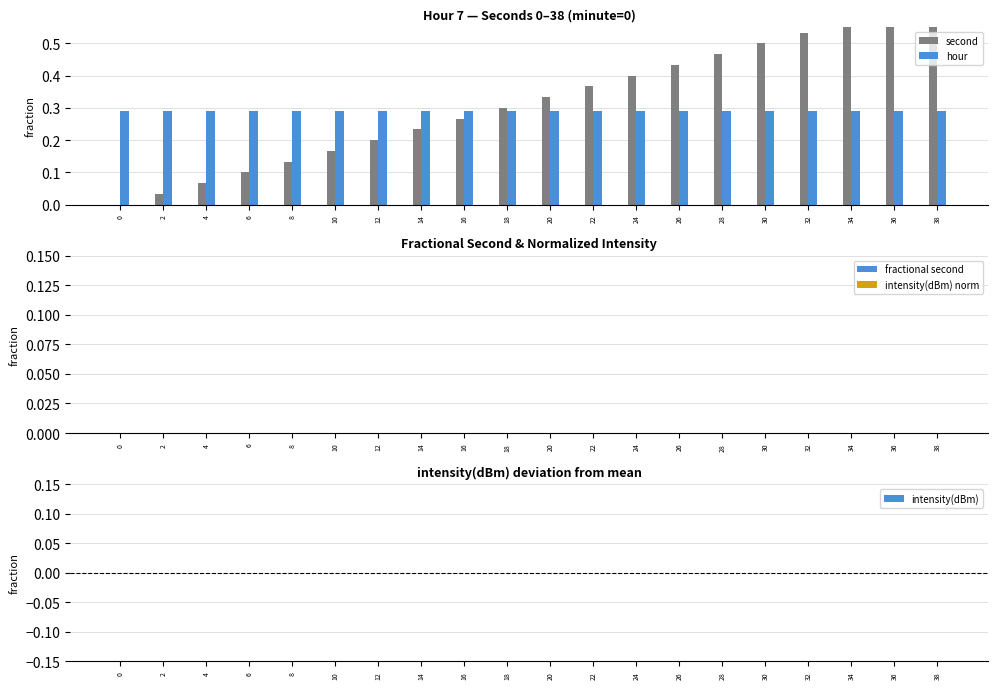

What are all the series names shown in the legend?

second, hour, fractional second, intensity(dBm) norm, intensity(dBm)